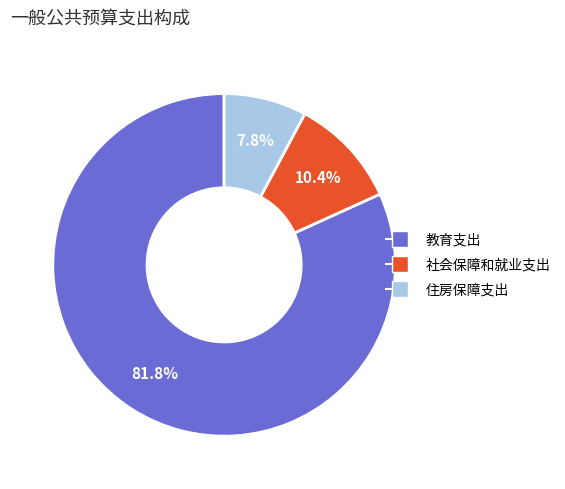

To the nearest percent, what is the difference between the largest and smallest slice percentages?

74%